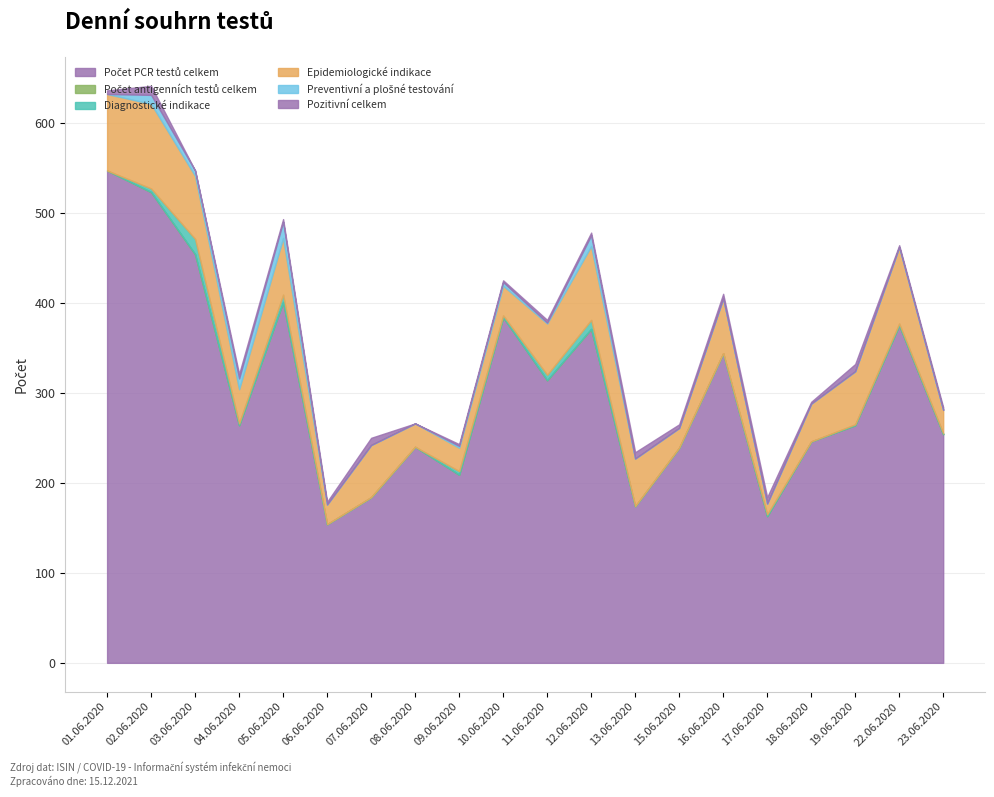

At which label does Počet PCR testů celkem reach its peak?

01.06.2020